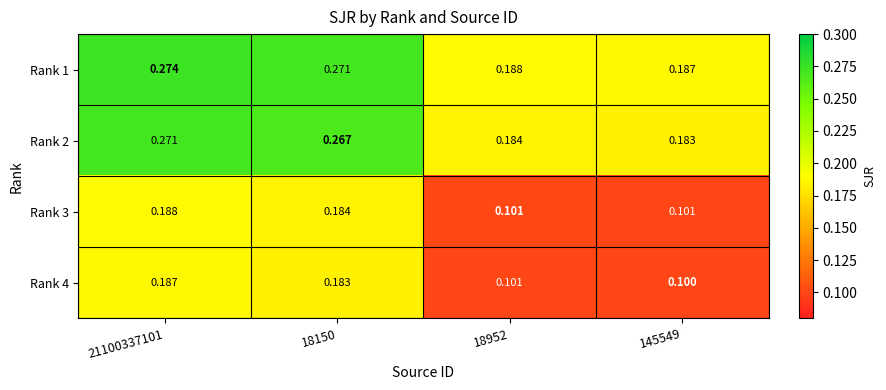

Is the value of Rank 2 at 145549 greater than the value of Rank 4 at 21100337101?

No